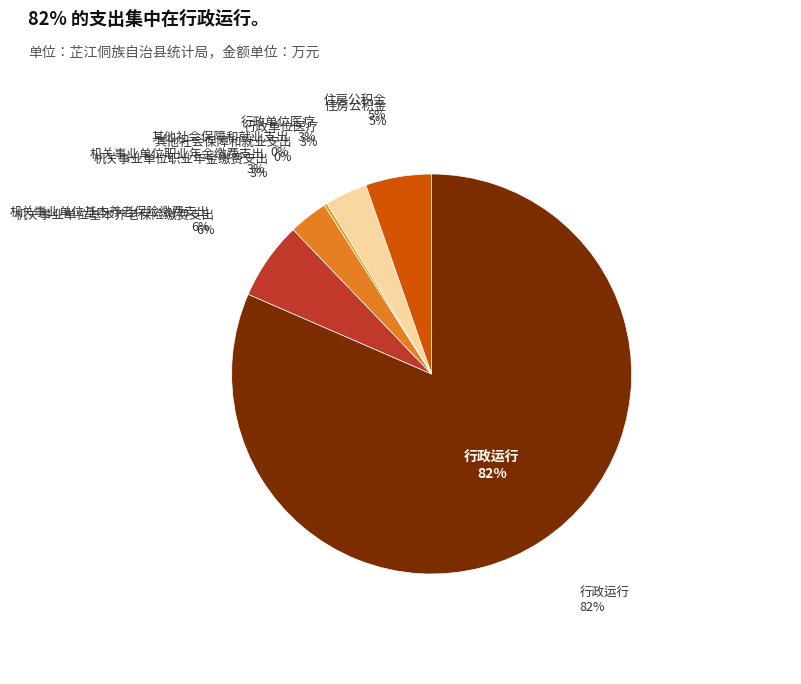

Is it true that 住房公积金 is 1% of the pie?

False